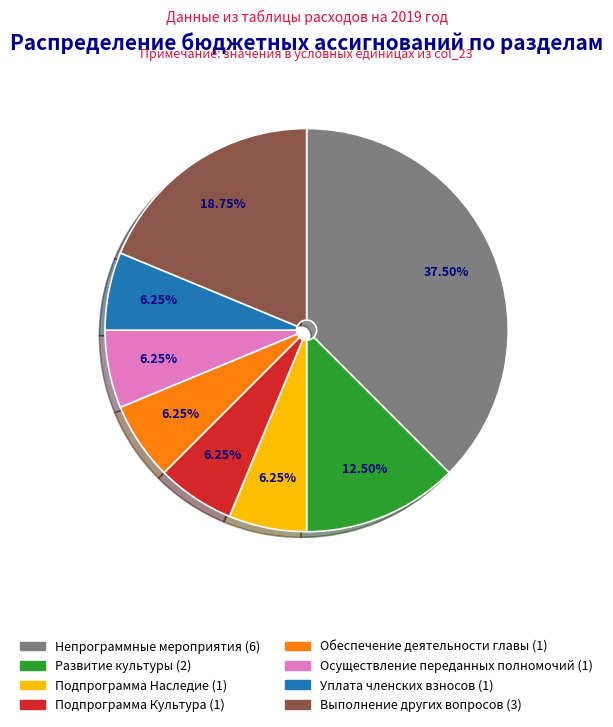

Between Уплата членских взносов and Развитие культуры, which is larger?

Развитие культуры